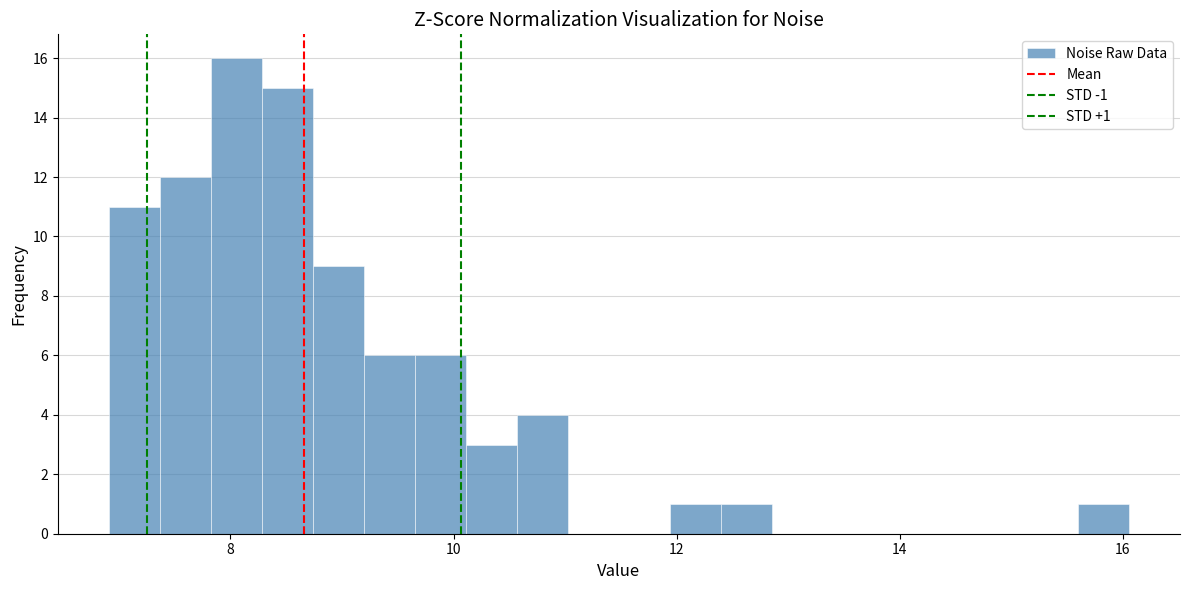

Read against the x-axis, roughly where is the centre of the tallest bar?

8.0